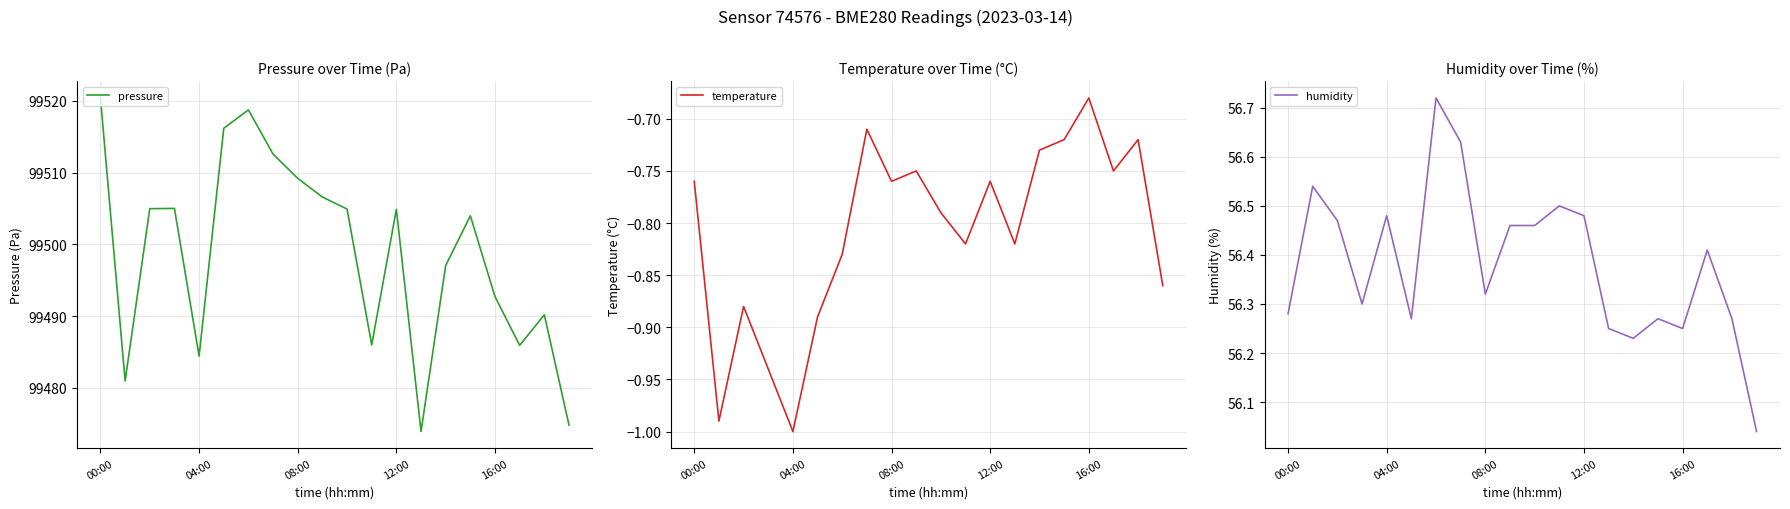

True or false: pressure and temperature intersect in this chart.

False